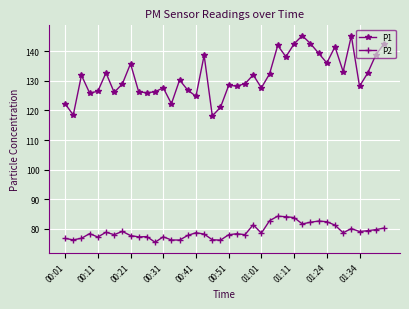

True or false: P2 and P1 cross at least once.

False